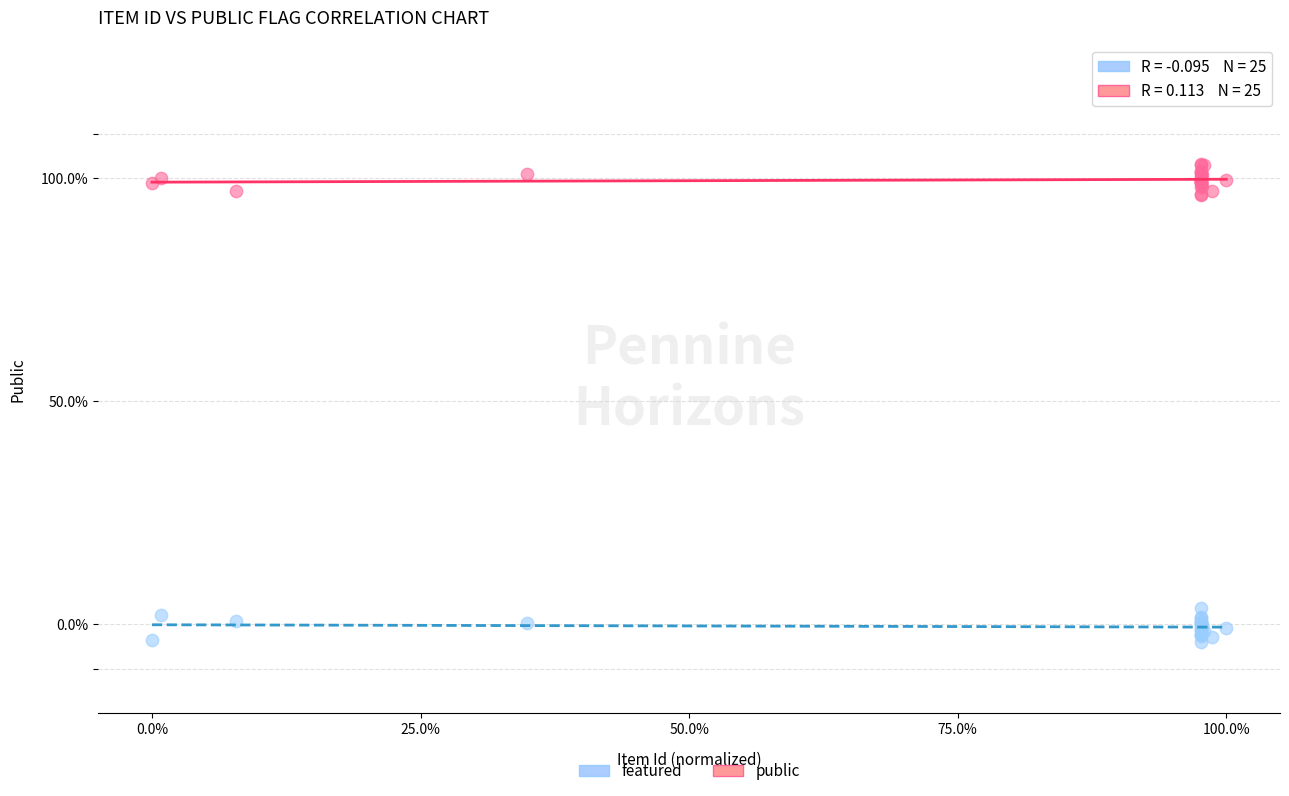

Which series contains the highest Y value?

public